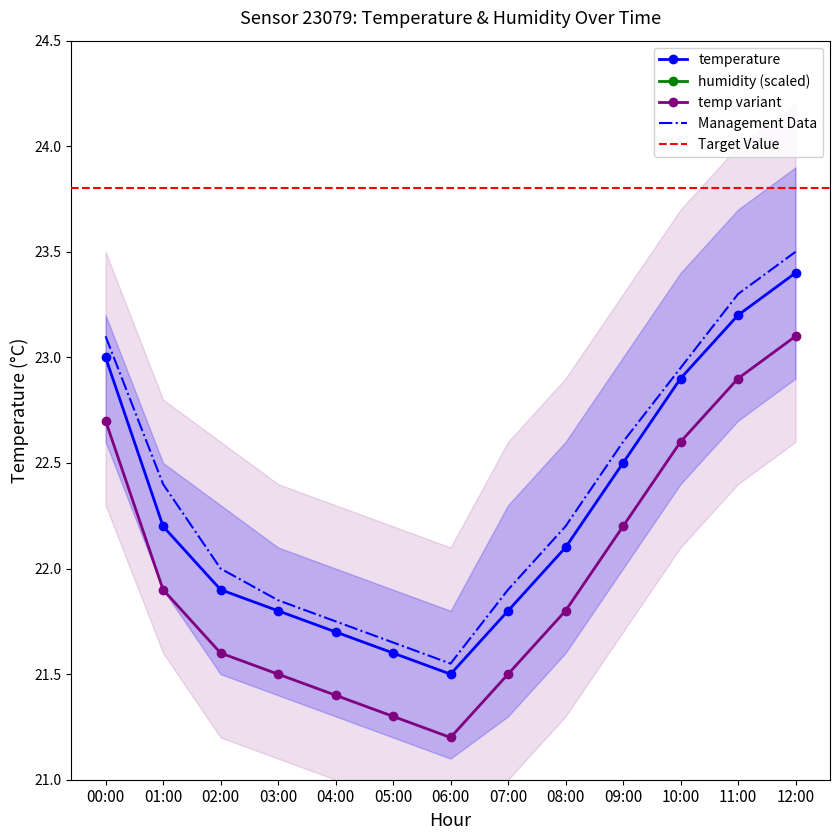

At which label is the value closest to 22?

02:00